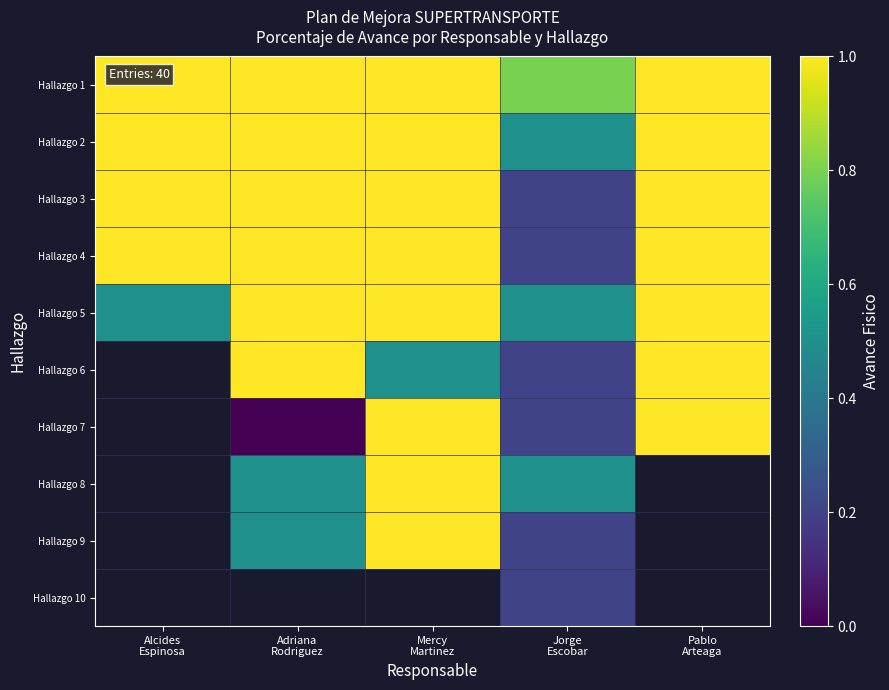

What is the sum of the Hallazgo 3 values at Adriana Rodriguez and Mercy Martinez?

2.0